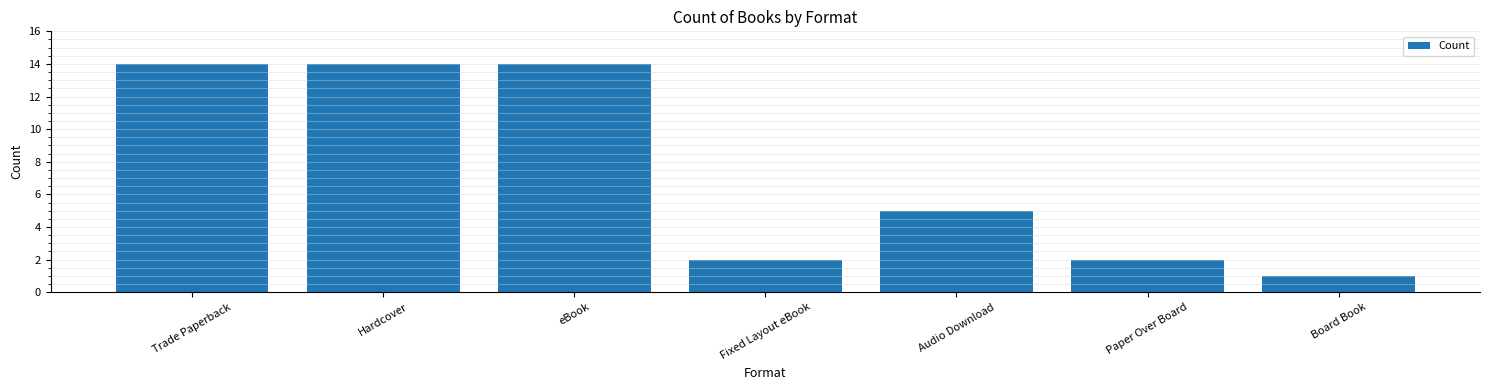

Is it true that the value at Audio Download is 7?

False